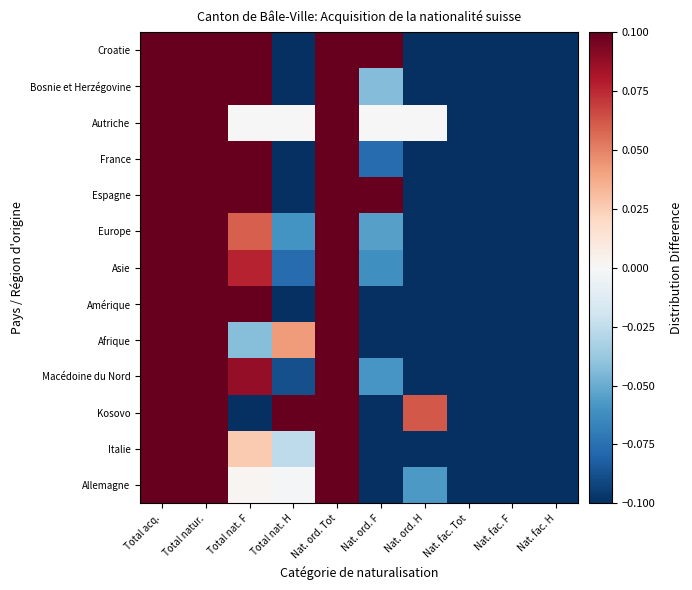

What is the total value across all series at Nat. fac. H?

-1.3